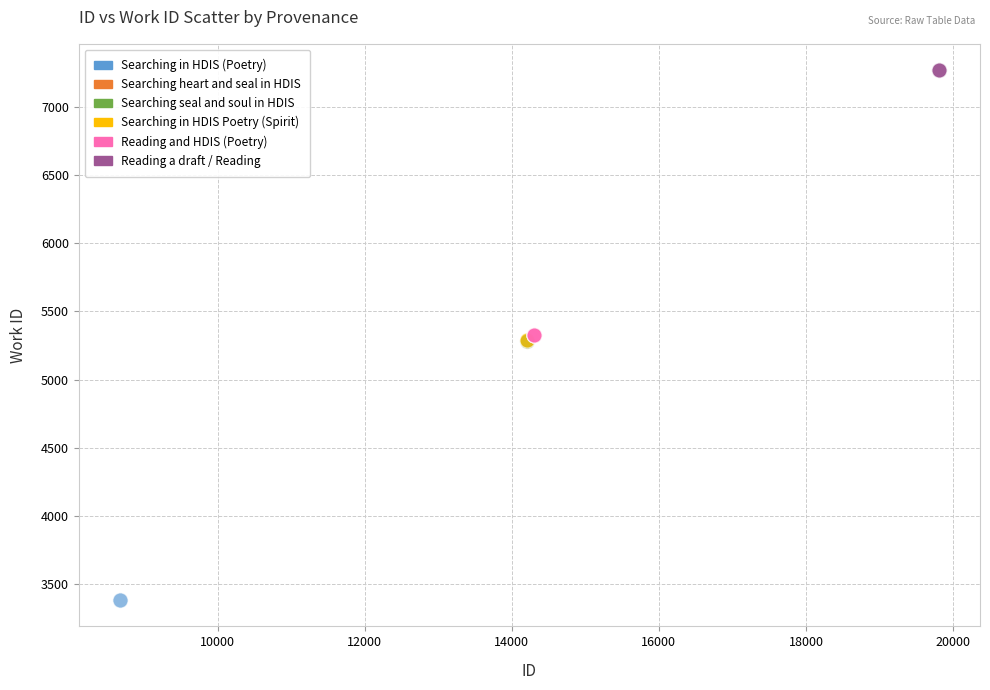

Which series reaches the maximum Y coordinate?

Reading a draft / Reading